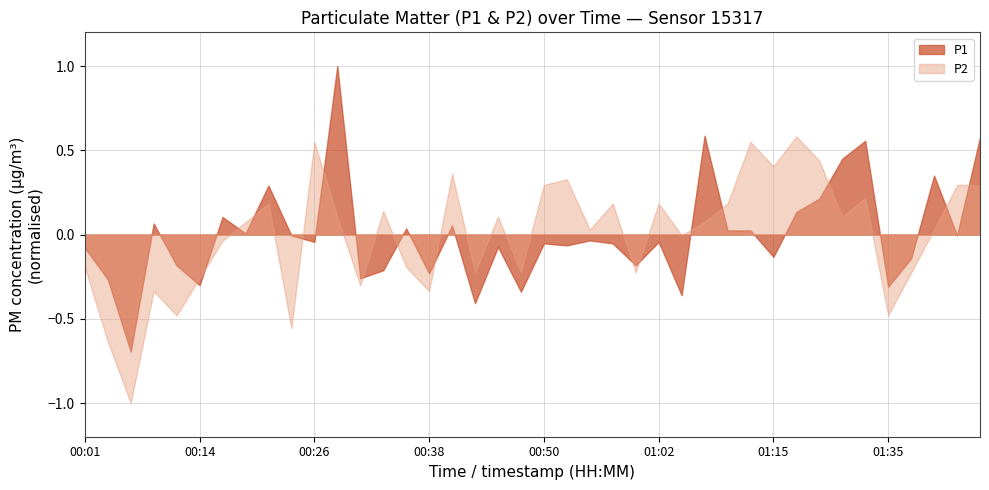

Which series has the largest range (max minus min)?

P1